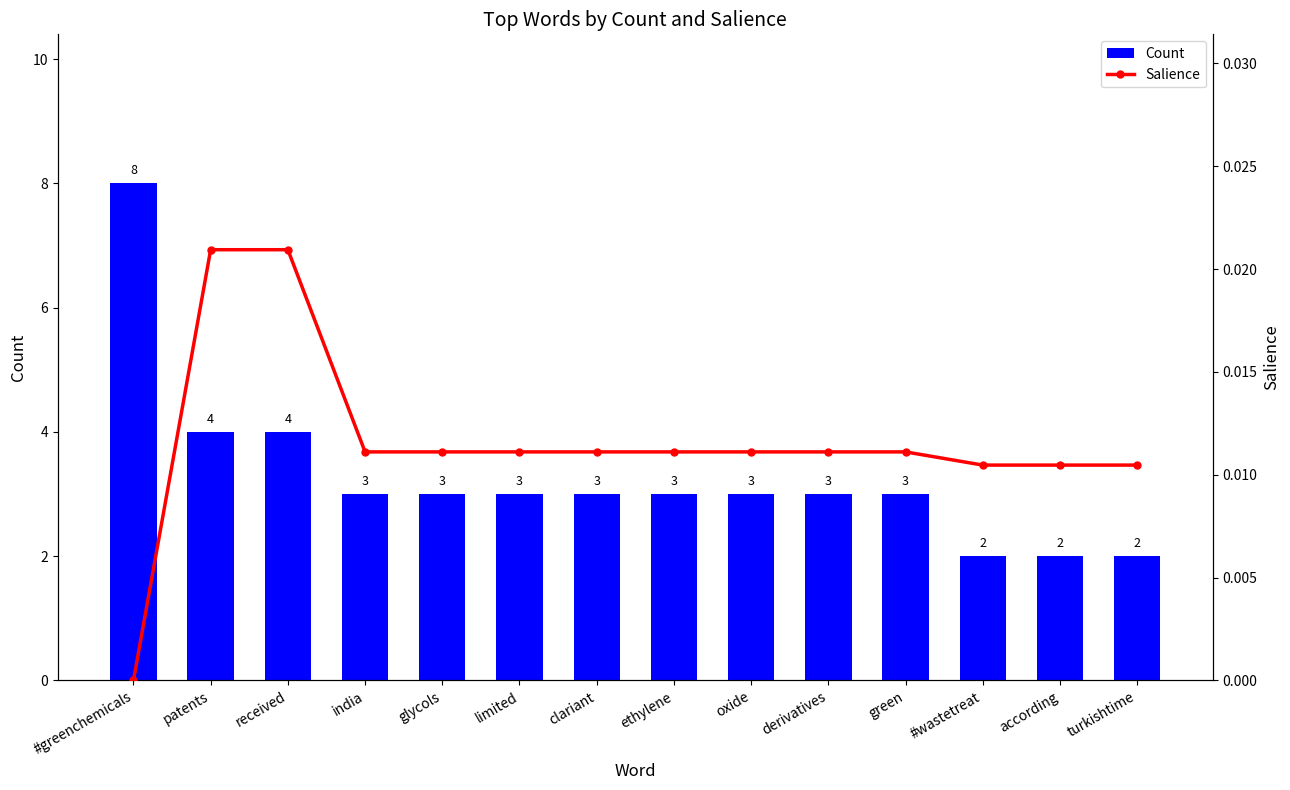

How many values in the Salience series exceed 0?

13